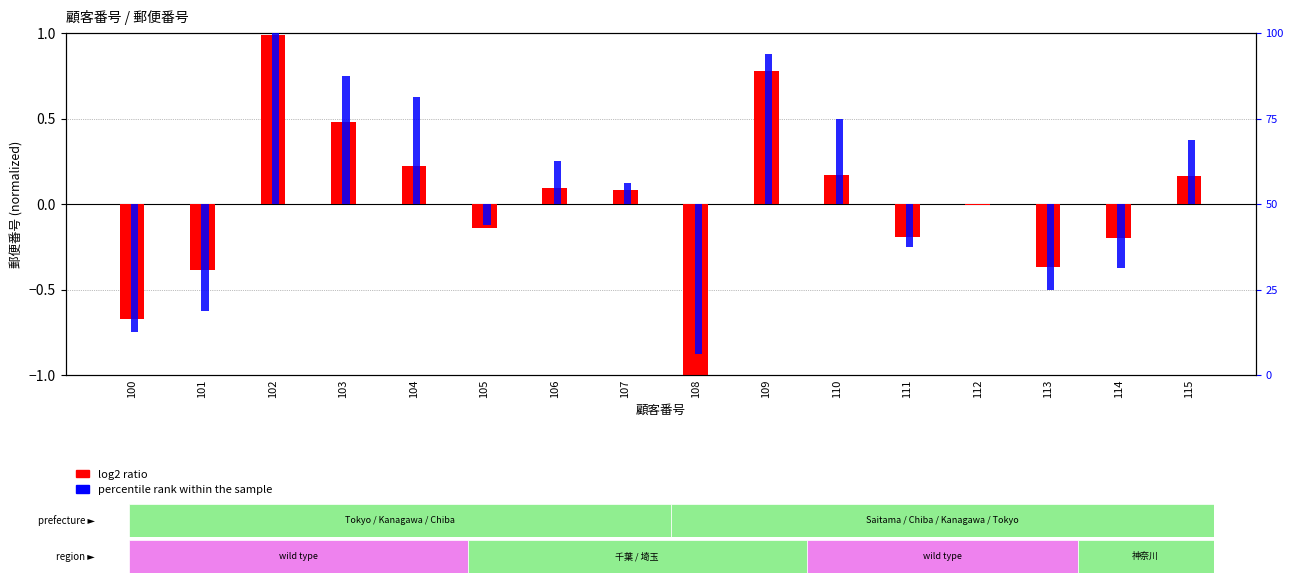

At which category is the sum across all series the highest?

102